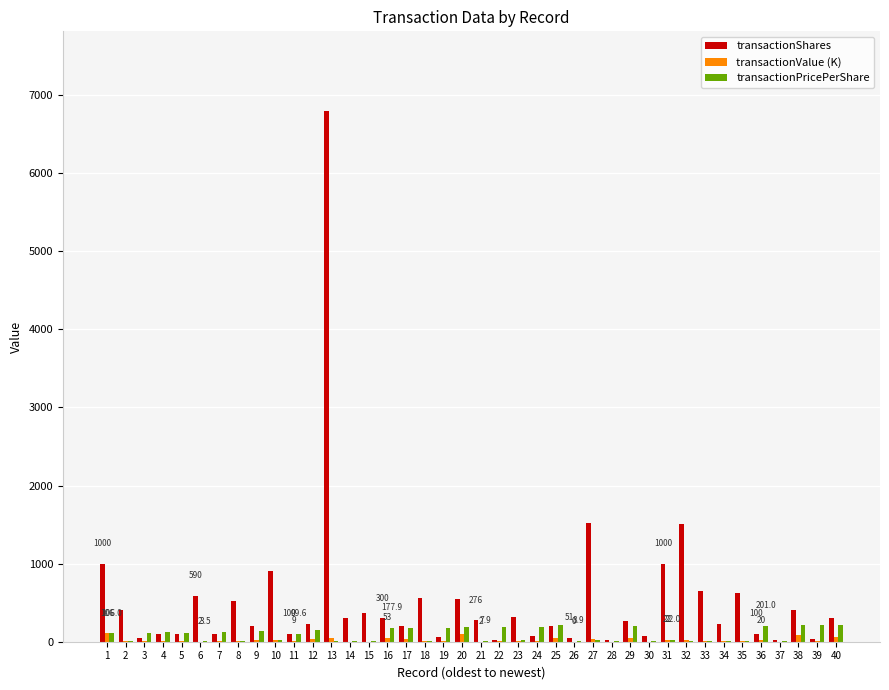

What is the sum of all transactionValue (K) values?

904.1